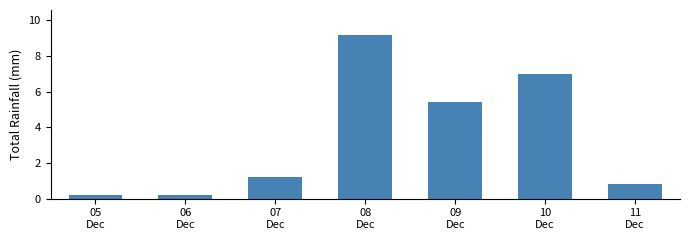

What is the difference between the maximum and minimum values?

9.0